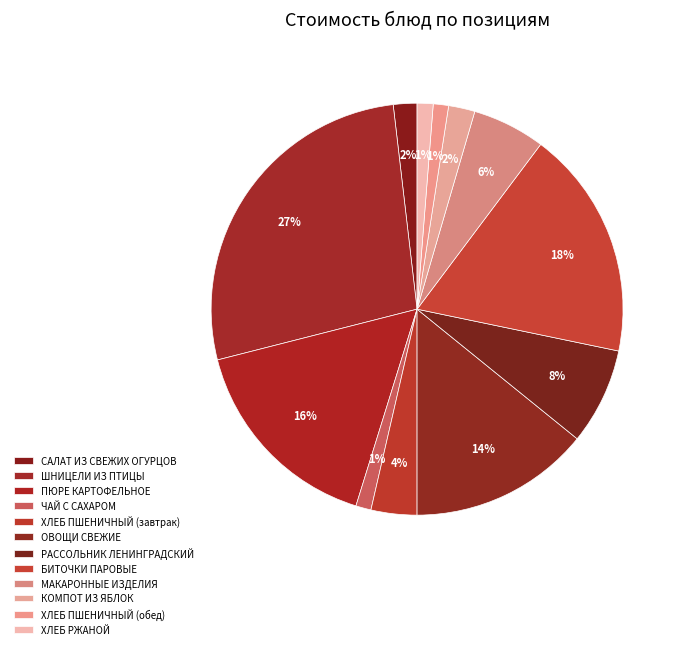

What is the largest slice in the pie chart?

ШНИЦЕЛИ ИЗ ПТИЦЫ